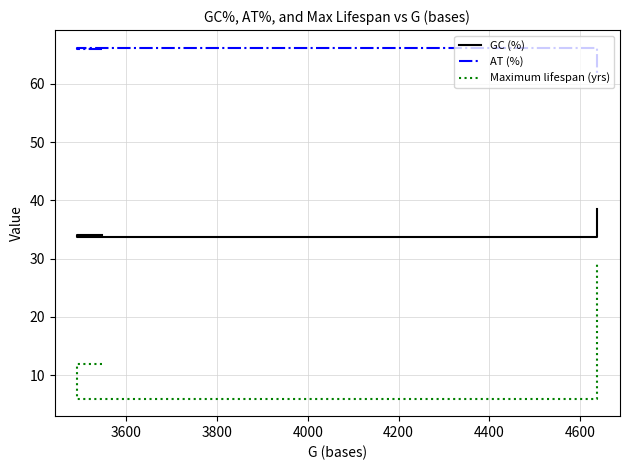

What is the maximum value for AT (%)?

66.2